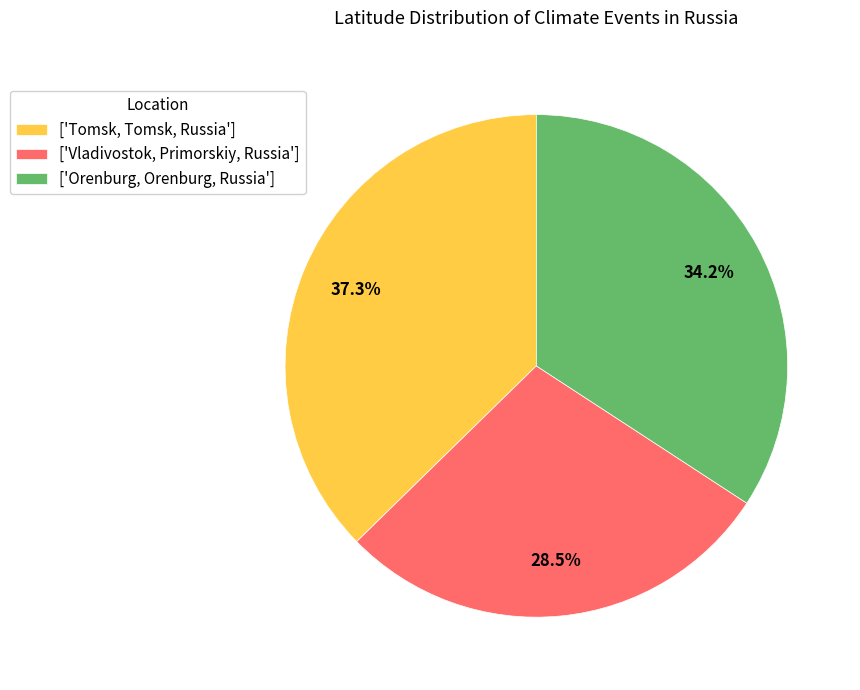

How much of the chart is everything except ['Vladivostok, Primorskiy, Russia']?

71.5%